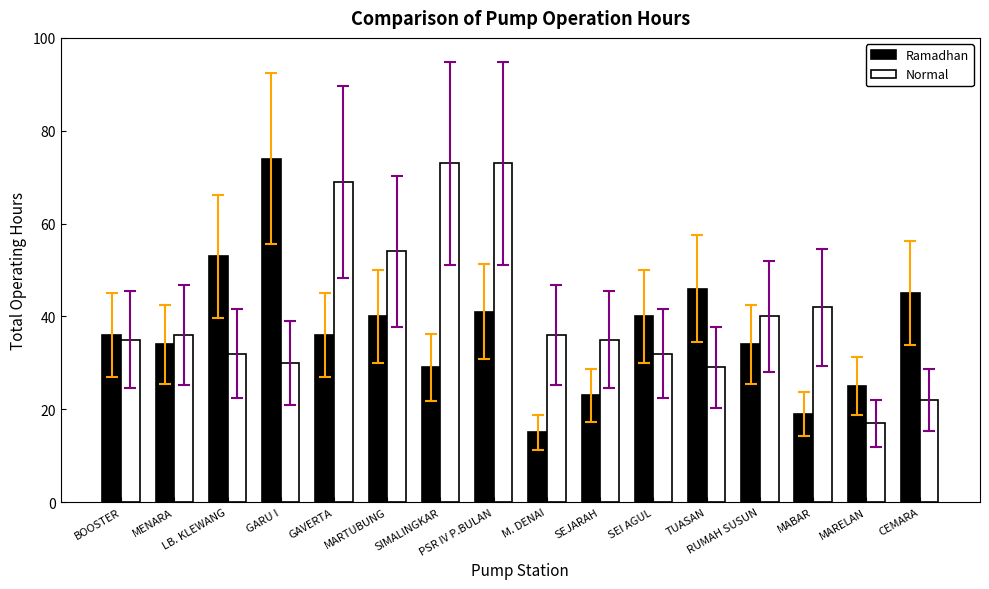

Reading left to right, list all the values displayed in this chart.

Ramadhan: BOOSTER=36	MENARA=34	LB. KLEWANG=53	GARU I=74	GAVERTA=36	MARTUBUNG=40	SIMALINGKAR=29	PSR IV P.BULAN=41	M. DENAI=15	SEJARAH=23	SEI AGUL=40	TUASAN=46	RUMAH SUSUN=34	MABAR=19	MARELAN=25	CEMARA=45
Normal: BOOSTER=35	MENARA=36	LB. KLEWANG=32	GARU I=30	GAVERTA=69	MARTUBUNG=54	SIMALINGKAR=73	PSR IV P.BULAN=73	M. DENAI=36	SEJARAH=35	SEI AGUL=32	TUASAN=29	RUMAH SUSUN=40	MABAR=42	MARELAN=17	CEMARA=22